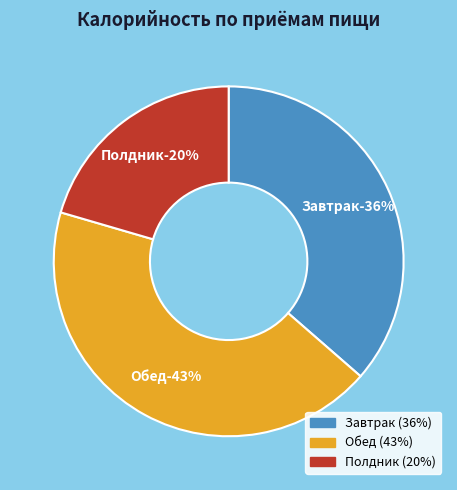

How many slices are in this pie chart?

3